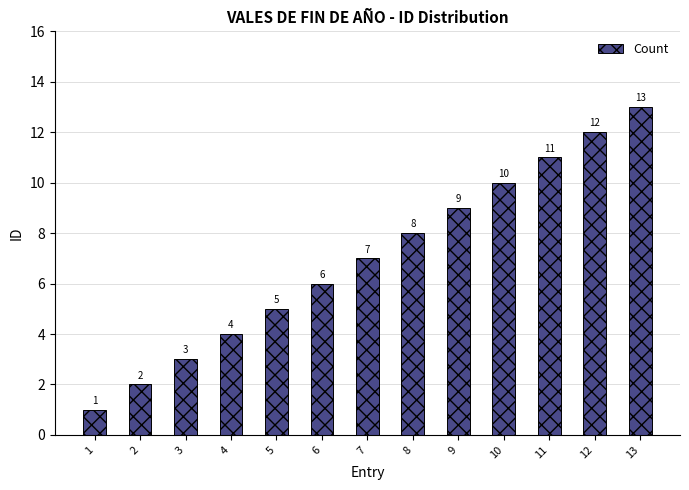

Is it true that the value at 4 is 4?

True